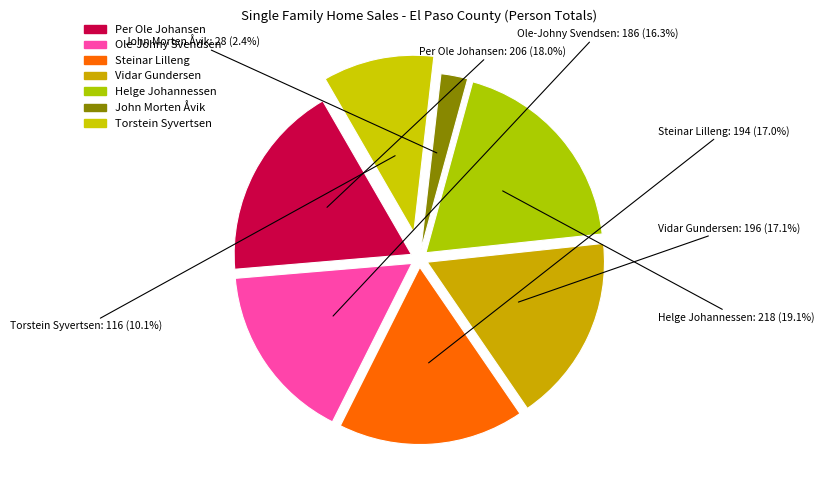

What is the total percentage of Vidar Gundersen and Ole-Johny Svendsen?

33.4%